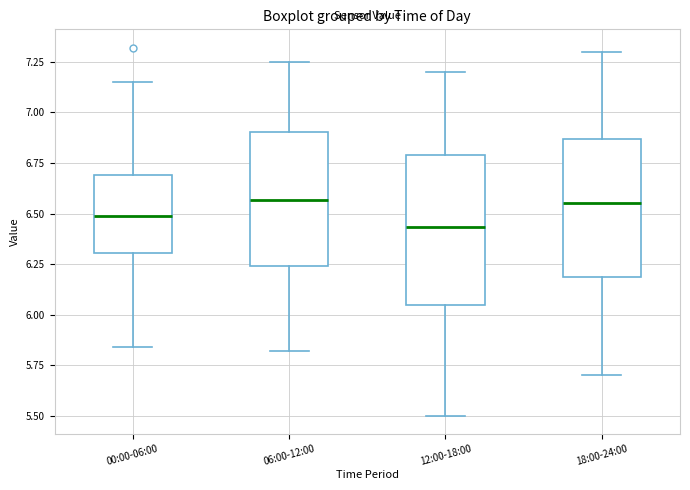

Which box is the tallest, from its lower edge to its upper edge?

12:00-18:00